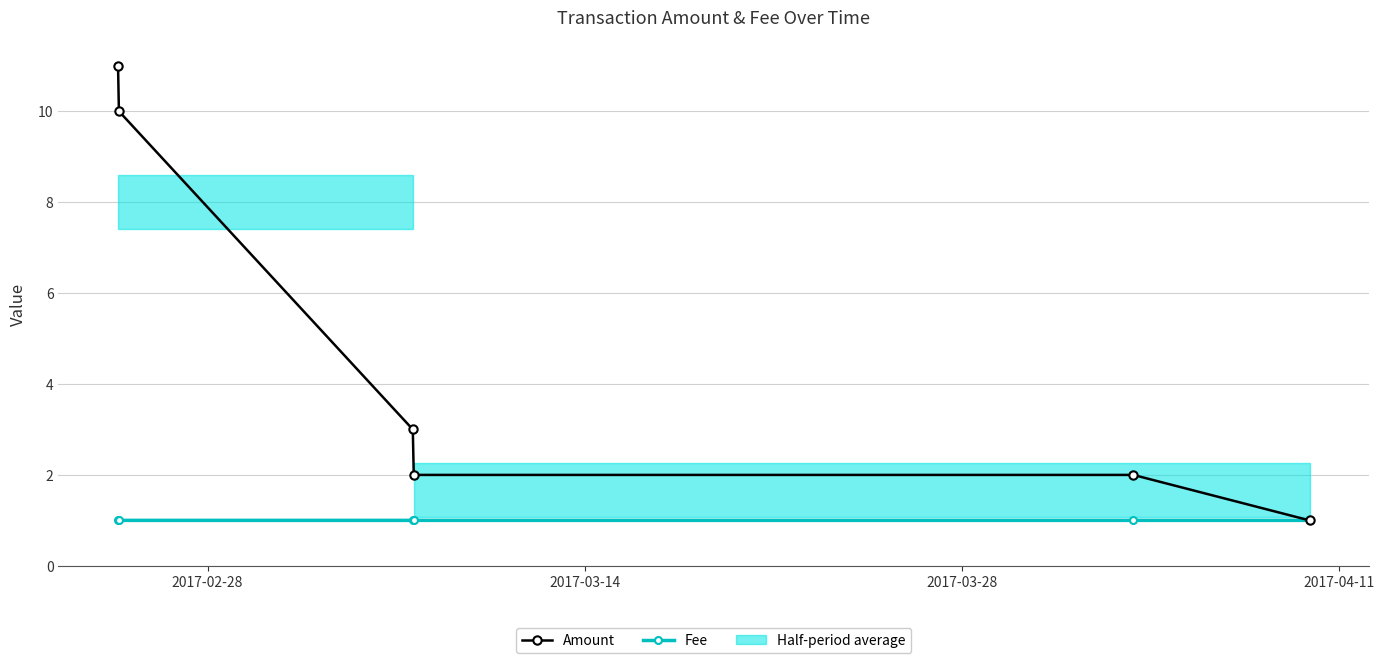

What is the value of the Fee point at the 5th from the left?

1.0